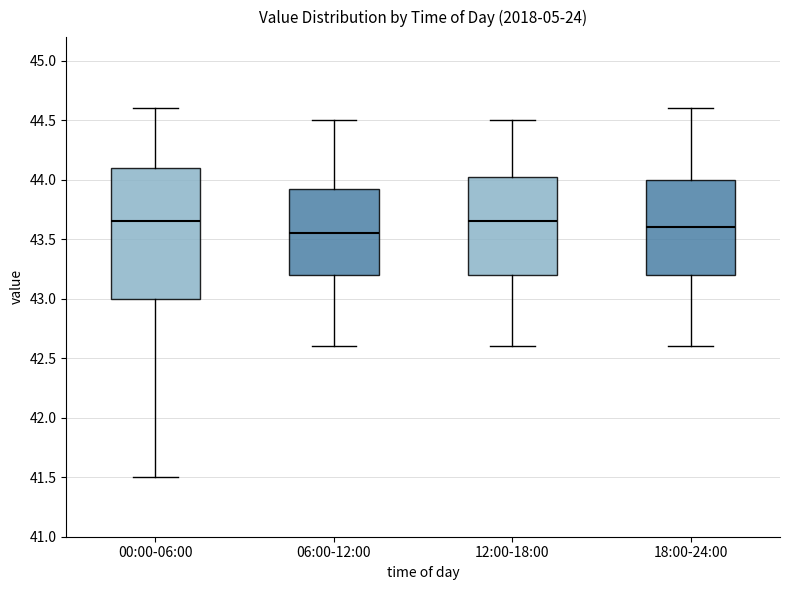

Reading left to right, transcribe this box plot: for each box, give where its median line is, the range the box spans, and where its two whiskers end, as read against the y-axis. The values are not printed on the chart, so give them approximately, as read against the axis.

00:00-06:00: median 43.65, box 43.00 to 44.10, whiskers 41.50 to 44.60
06:00-12:00: median 43.55, box 43.20 to 43.95, whiskers 42.60 to 44.50
12:00-18:00: median 43.65, box 43.20 to 44.05, whiskers 42.60 to 44.50
18:00-24:00: median 43.60, box 43.20 to 44.00, whiskers 42.60 to 44.60